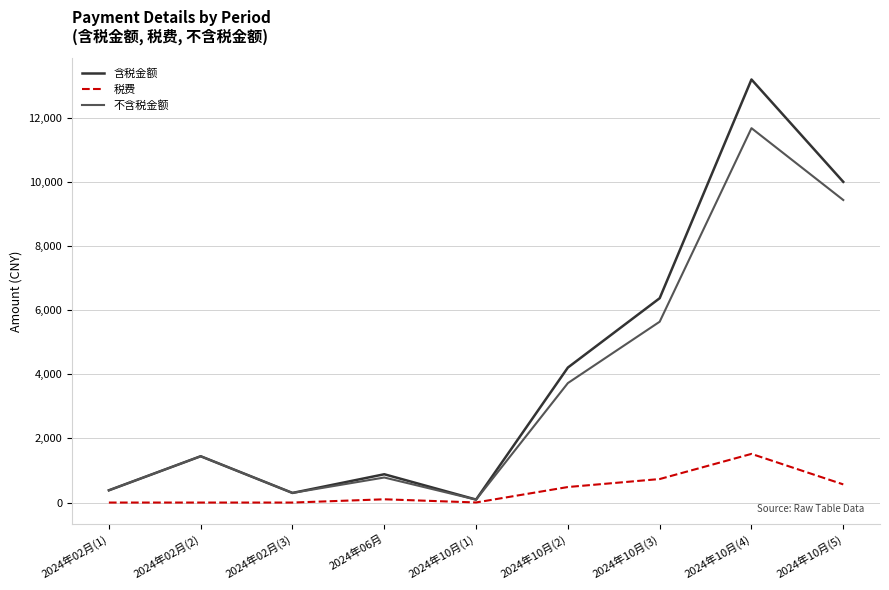

Count the number of categories in the chart.

9